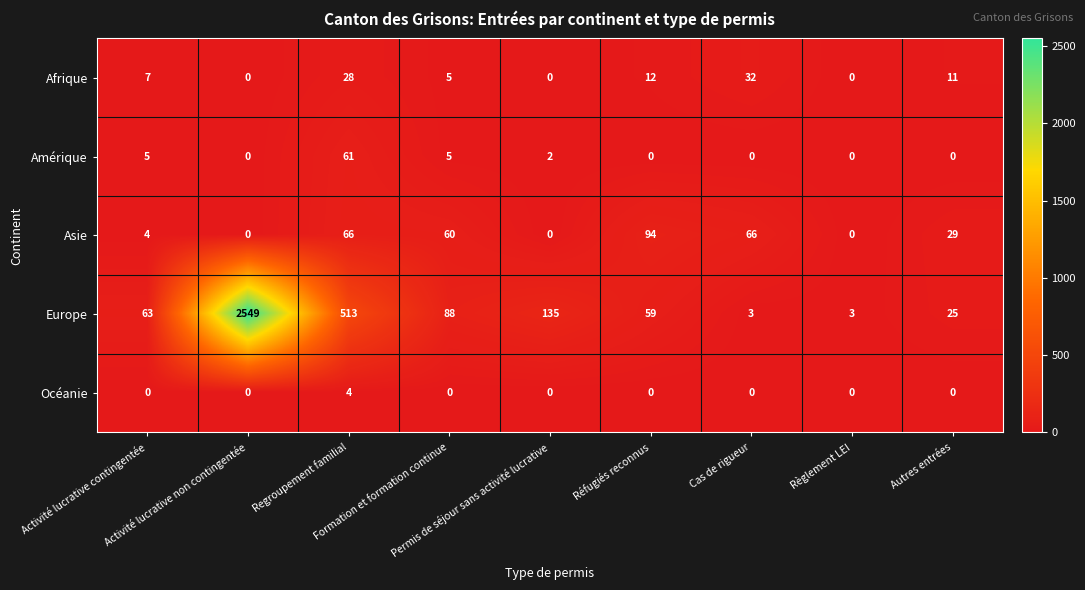

Count the number of data series in this chart.

5